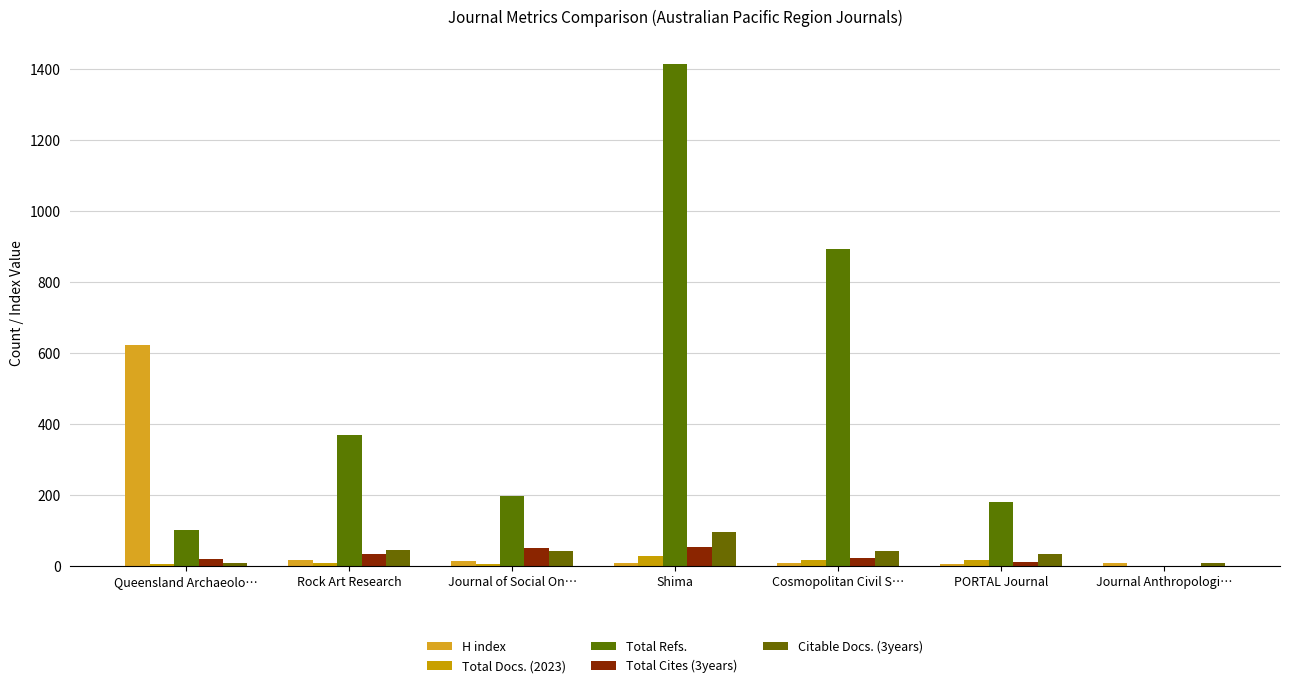

How many distinct data groups are displayed?

5